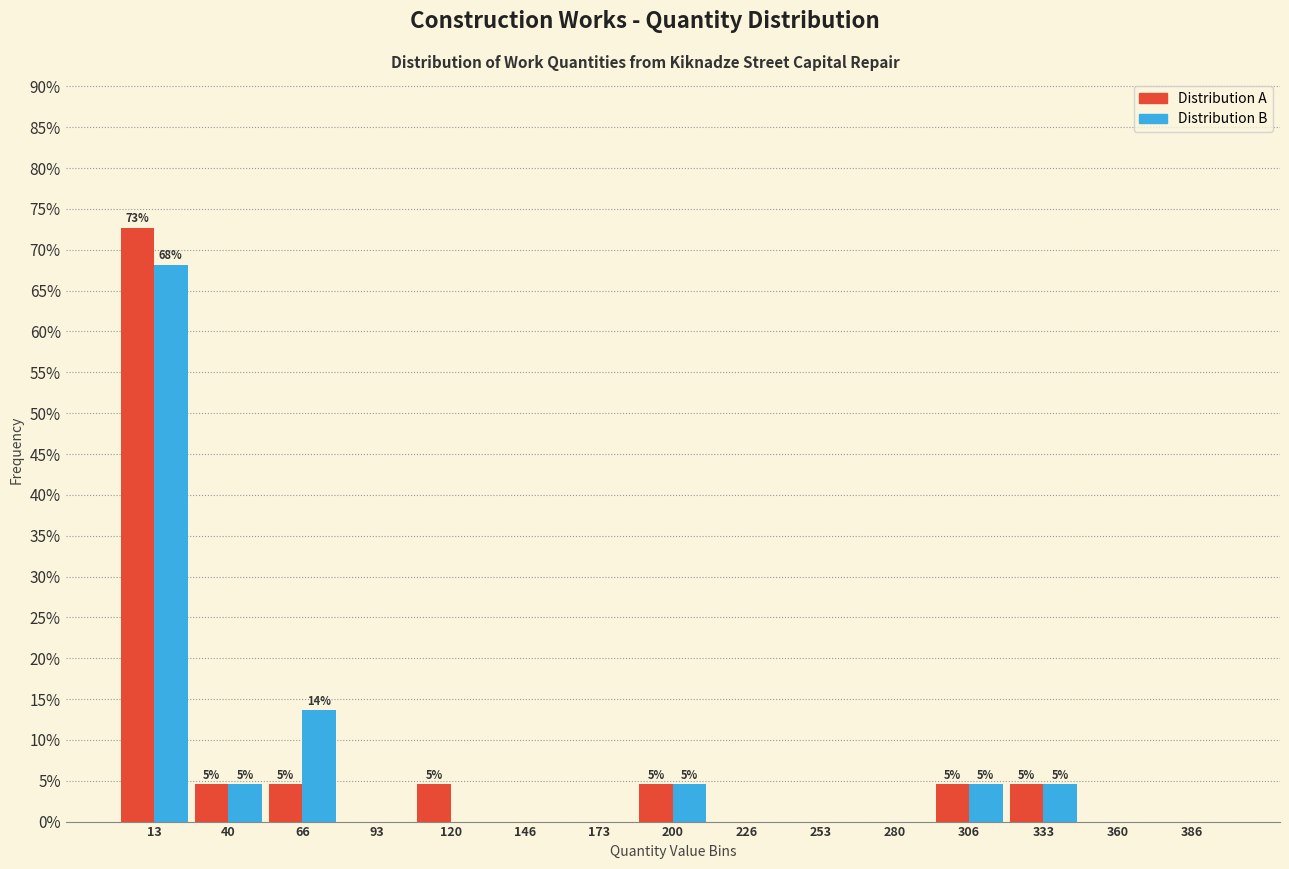

In the Distribution B series, which range on the x-axis has the tallest bar?

0 to 25